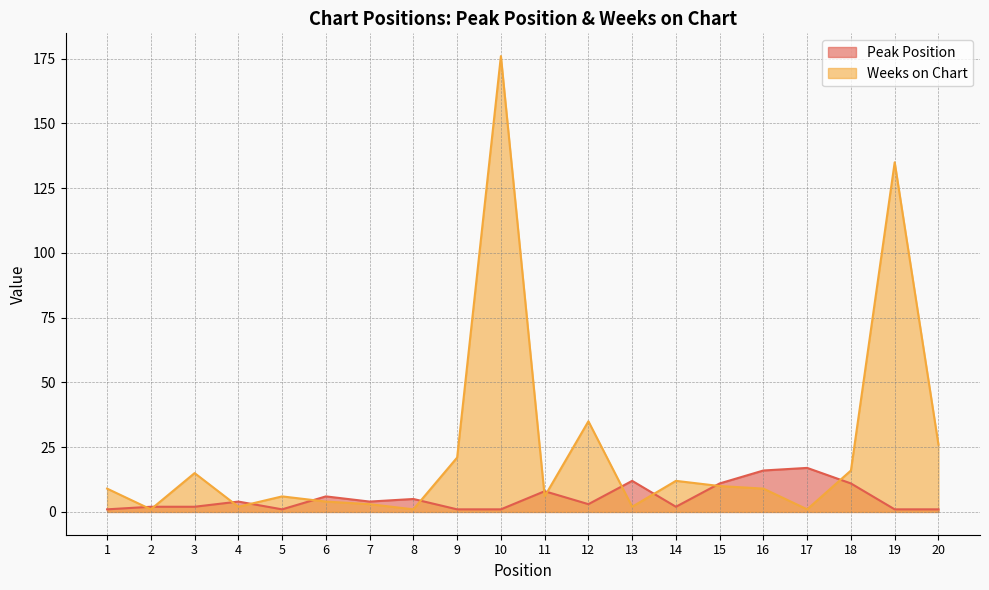

What is the difference between the maximum and minimum values in the Peak Position series?

16